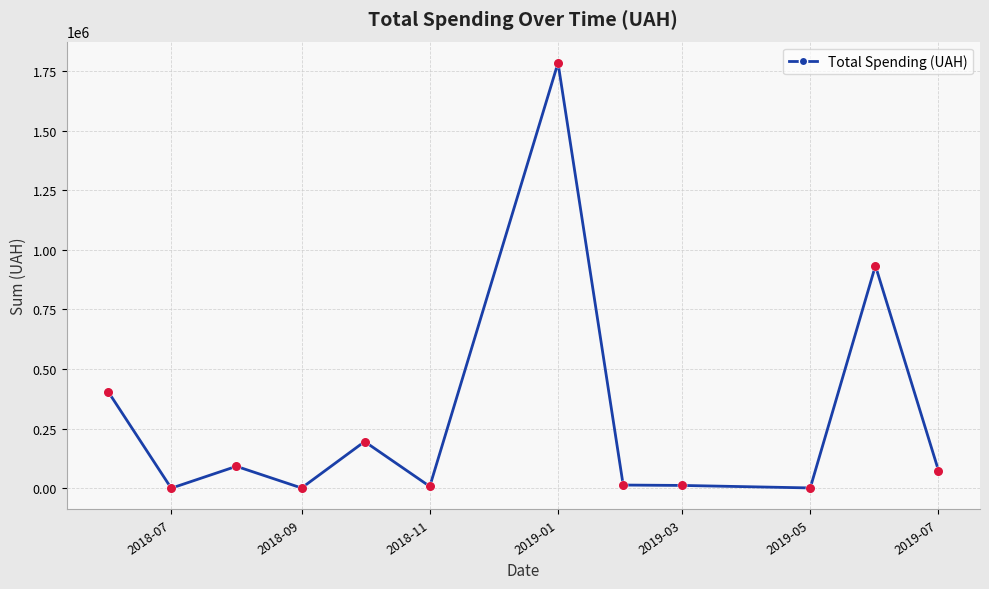

What is the value of the 11th point from the left?

933185.2